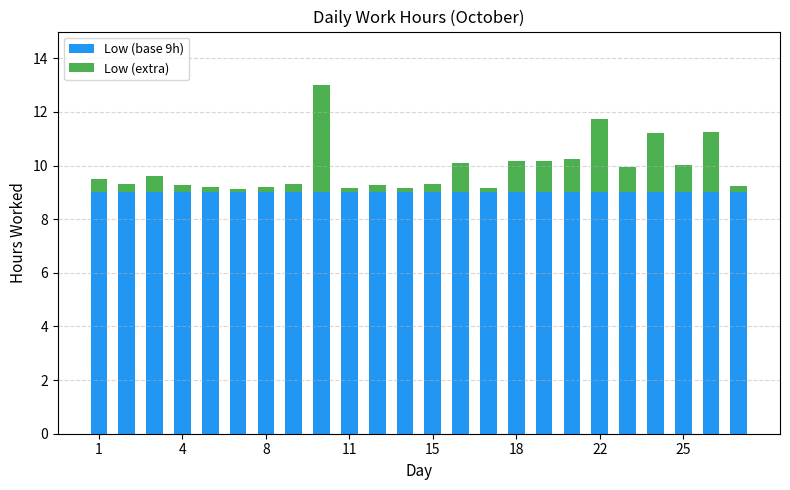

What is the minimum value for Low (base 9h)?

9.0